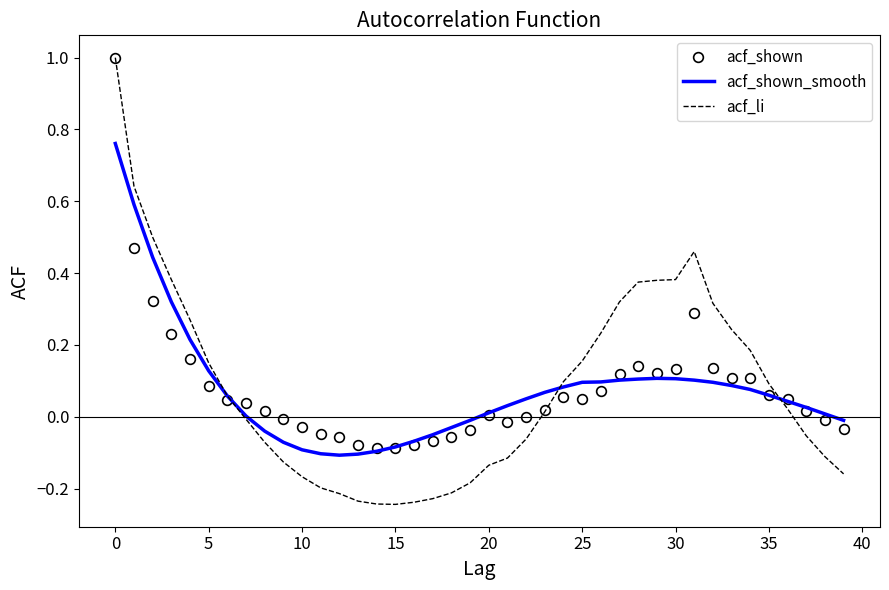

What are all the series names shown in the legend?

acf_shown, acf_shown_smooth, acf_li